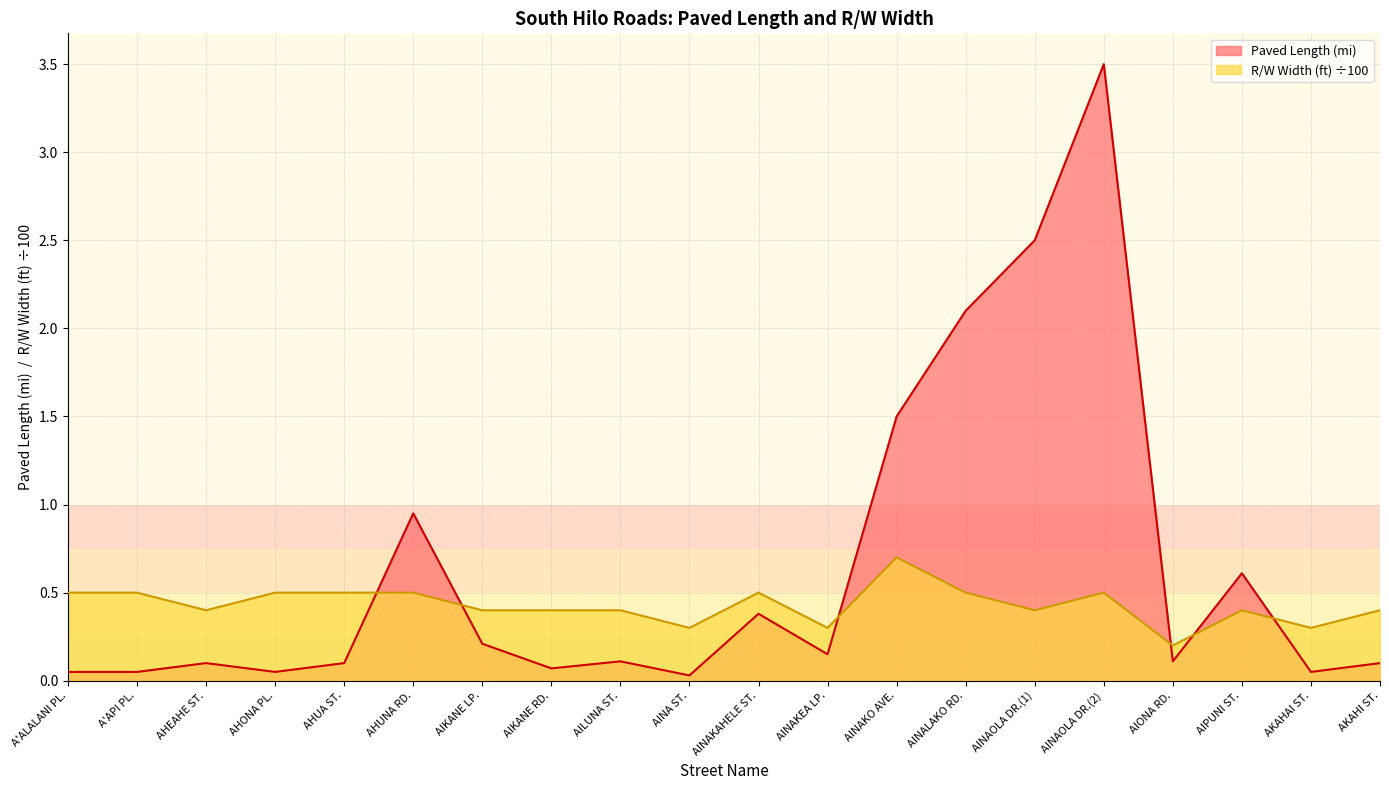

What is the approximate value of R/W Width (ft) ÷100 at AIKANE RD.?

0.4